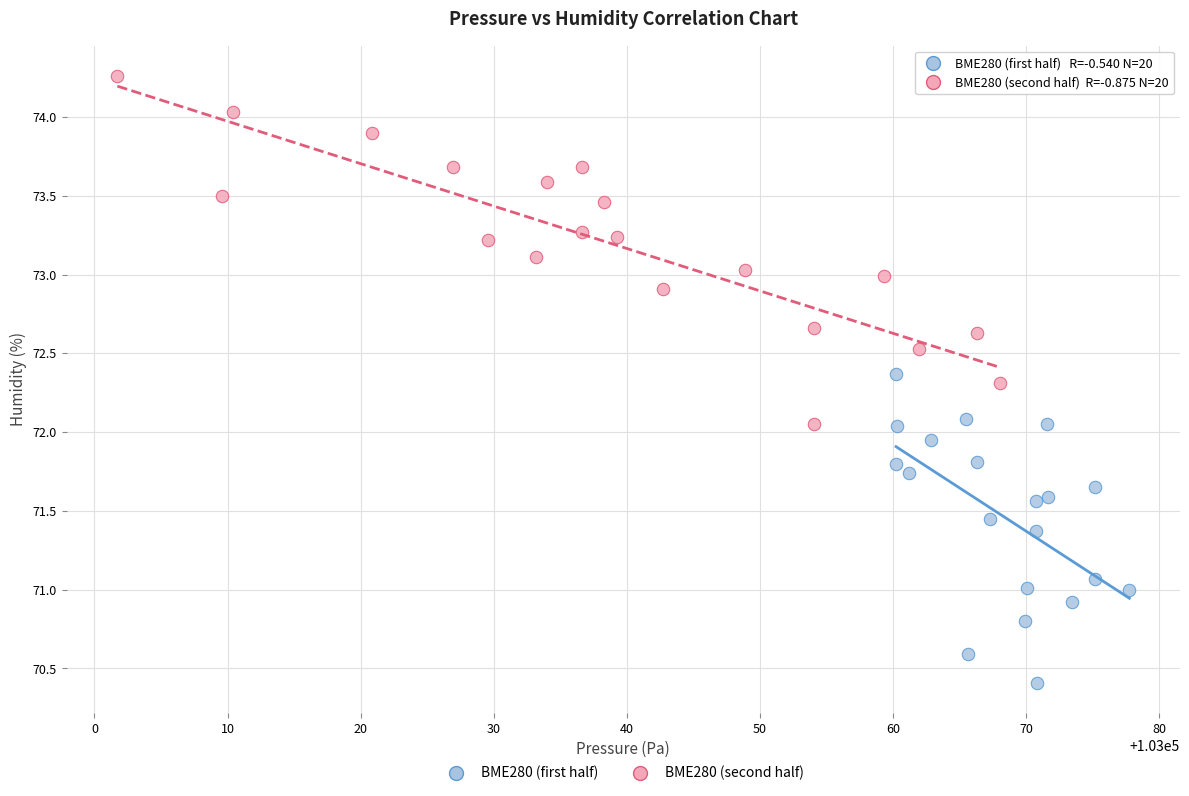

Which series has the largest Y range (max minus min)?

BME280 (second half)